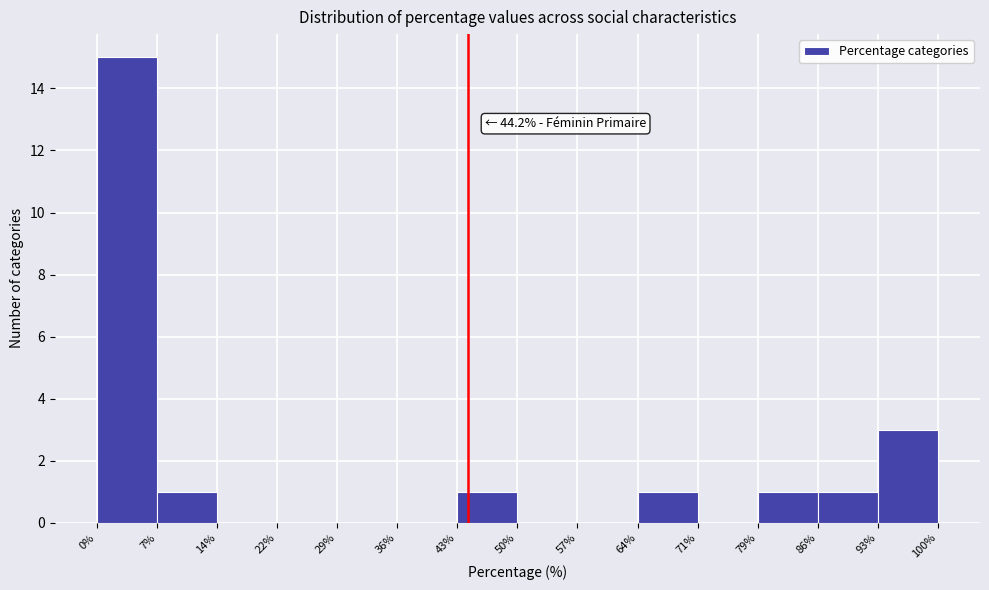

Over which range of the x-axis is the bar tallest?

0% to 7%